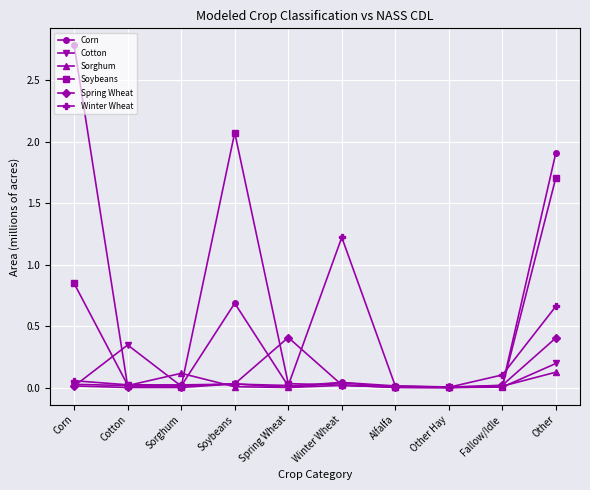

What is the spread (max minus min) of values at Other?

1.8